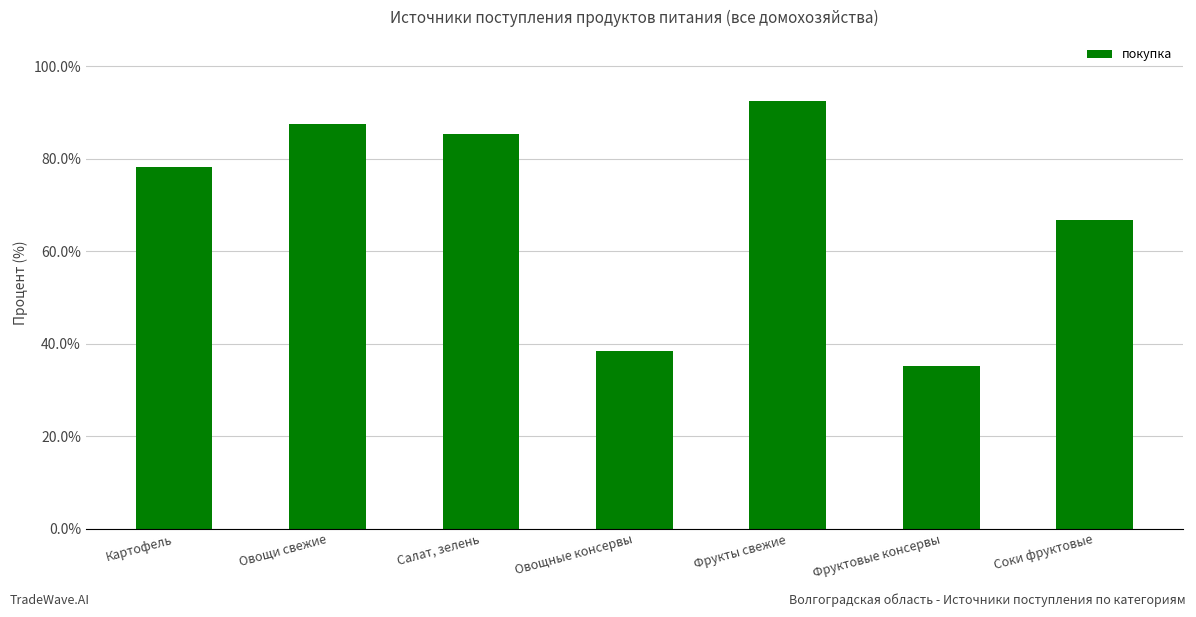

What is the label of the 2nd bar from the right?

Фруктовые консервы